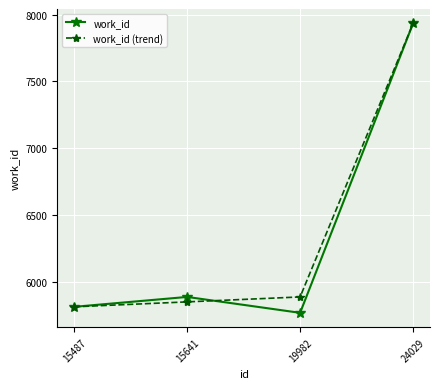

Reading left to right, list all the values displayed in this chart.

work_id: 15487=5812	15641=5886	19982=5767	24029=7934
work_id (trend): 15487=5812	15641=5849	19982=5886	24029=7934